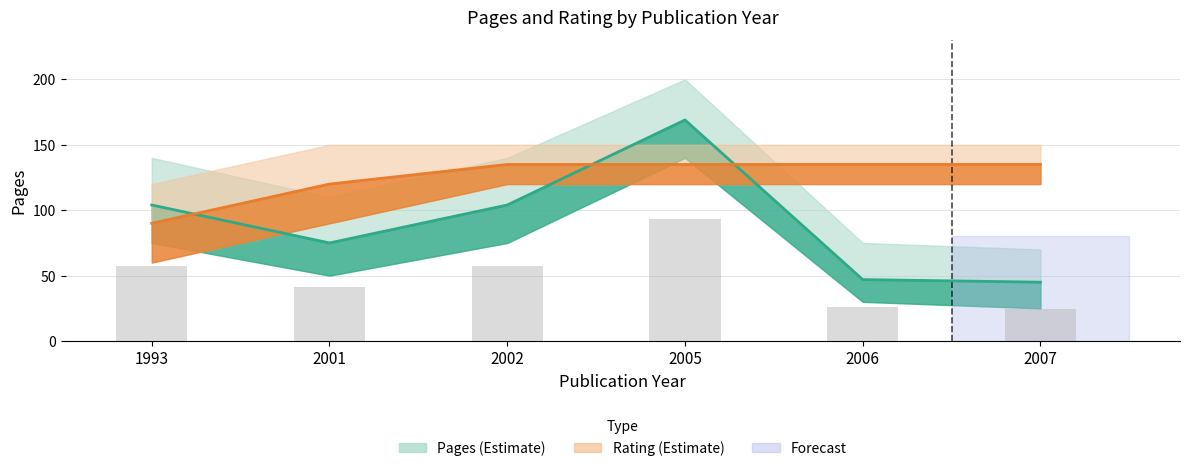

At which category does the chart reach its peak across all series?

2005